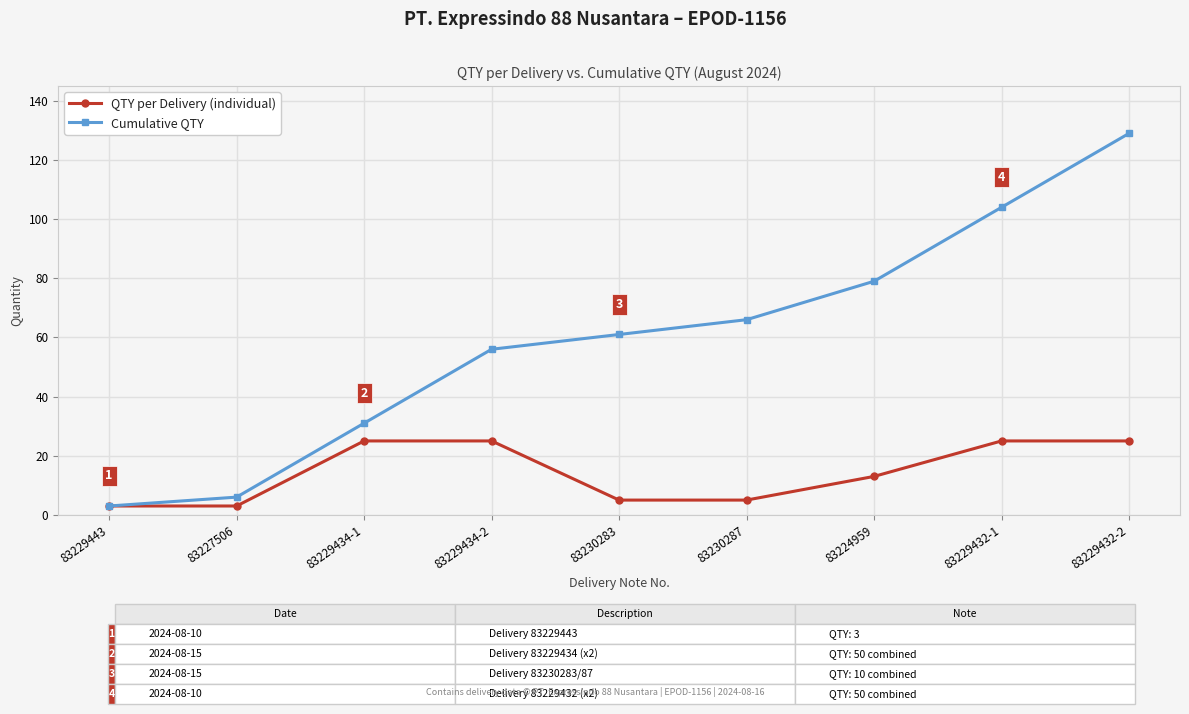

What is the label of the 3rd point from the right?

83224959